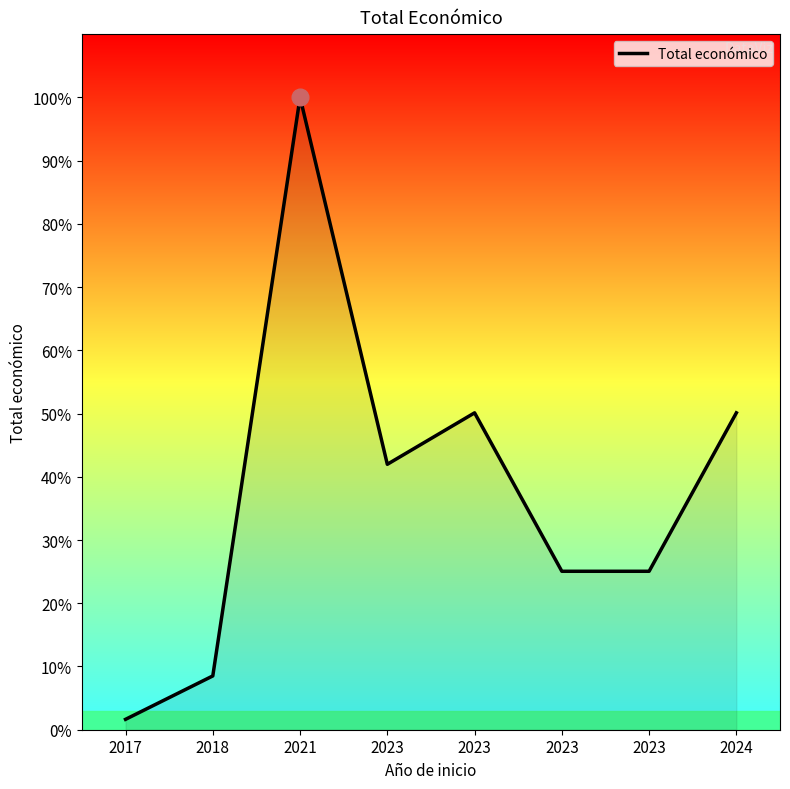

Does the chart display data point markers on the line(s)?

No